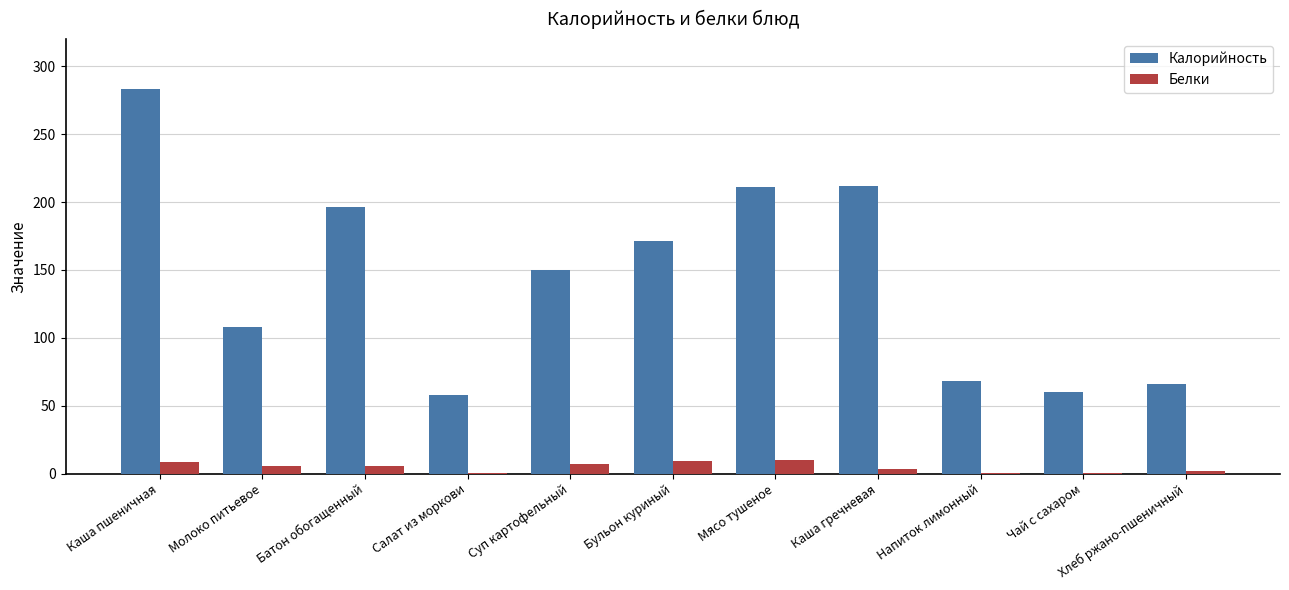

What is the average value of the Белки series?

4.8